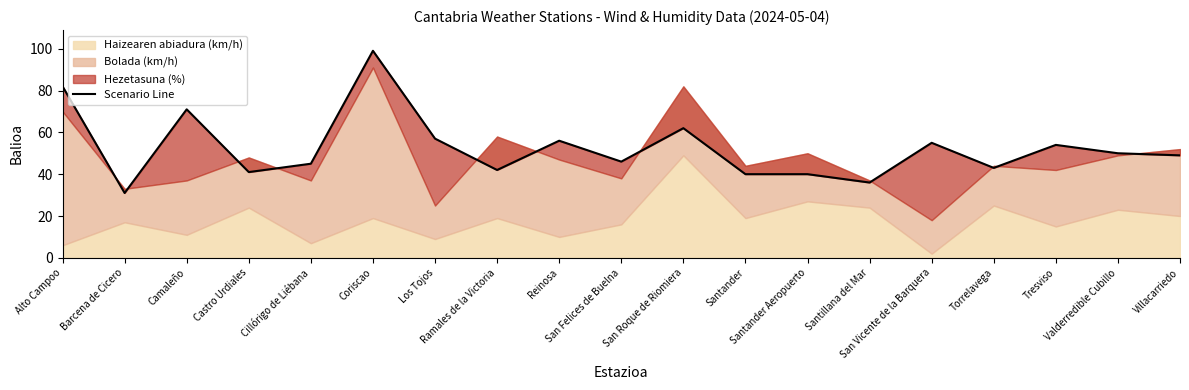

The chart shows a value of 55 at San Vicente de la Barquera. True or false?

True